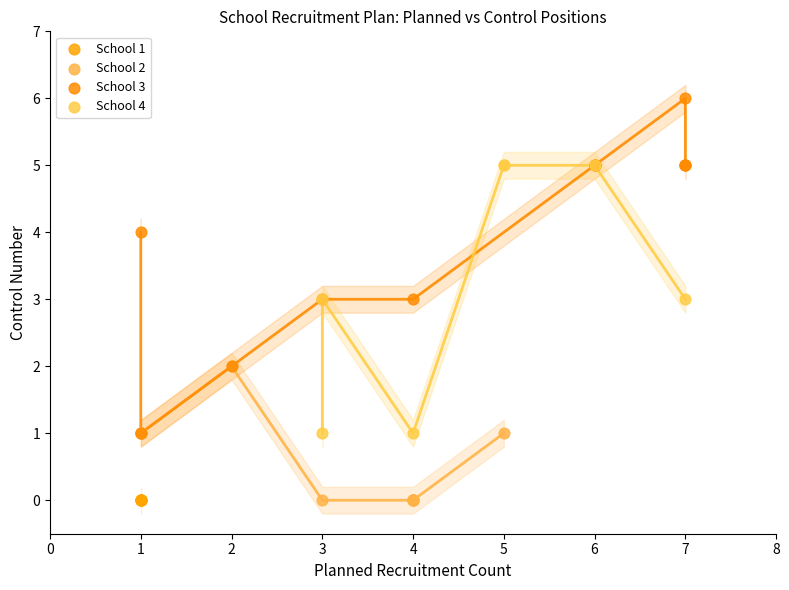

Which series reaches the maximum Y coordinate?

School 3